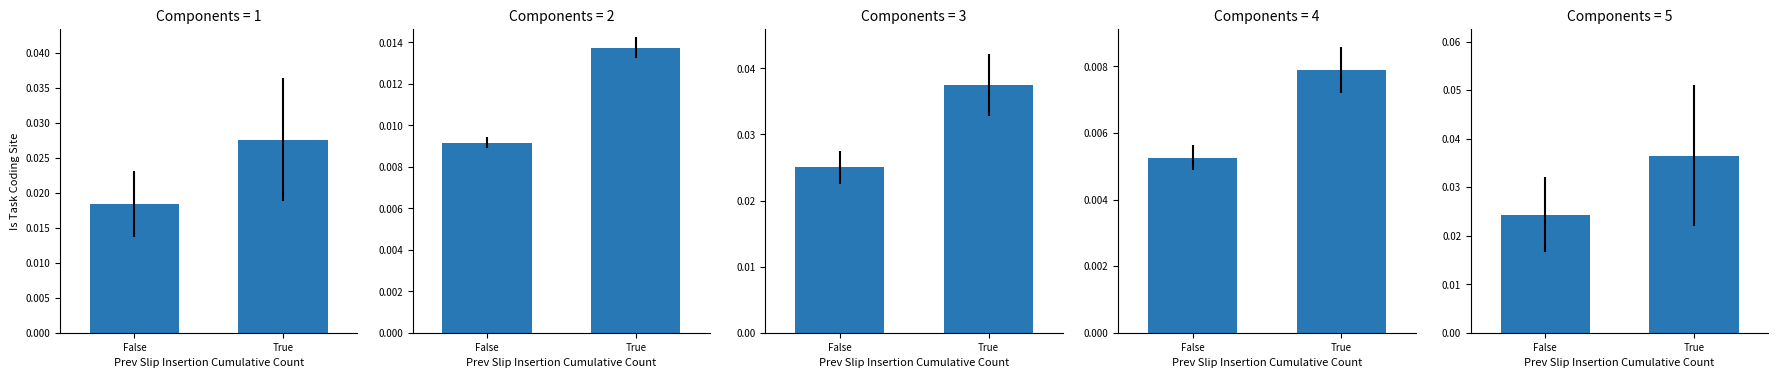

How many data points does each series have?

2